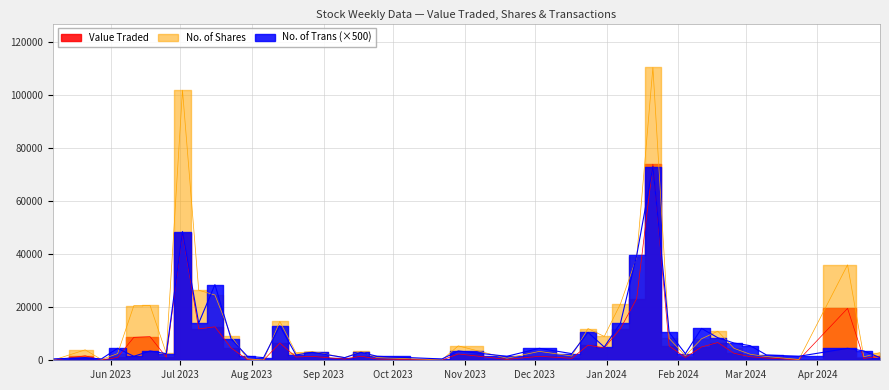

List the series in order of their overall mean, lowest first.

No. of Trans, Value Traded, No. of Shares